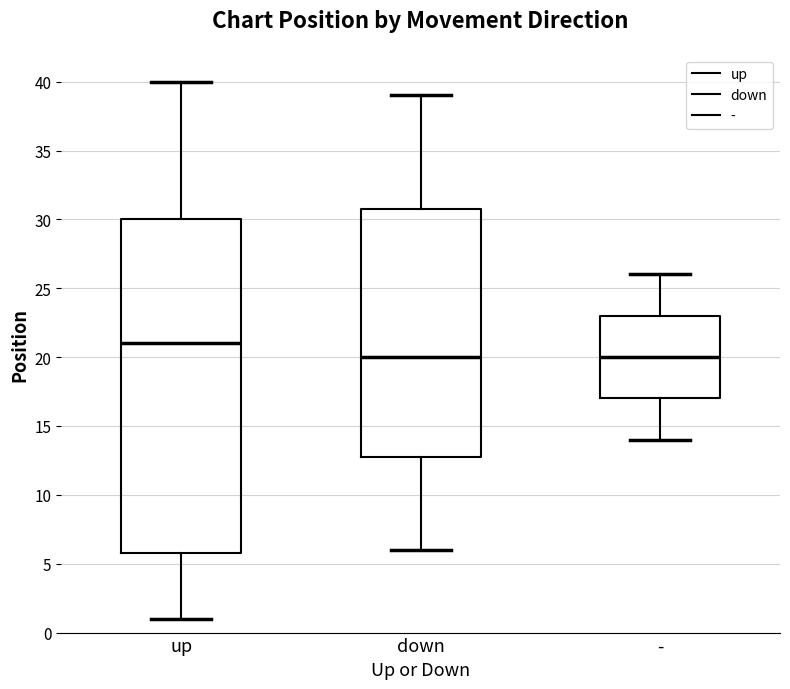

Reading left to right, transcribe this box plot: for each box, give where its median line is, the range the box spans, and where its two whiskers end, as read against the y-axis. The values are not printed on the chart, so give them approximately, as read against the axis.

up: median 21, box 6 to 30, whiskers 1 to 40
down: median 20, box 13 to 31, whiskers 6 to 39
-: median 20, box 17 to 23, whiskers 14 to 26